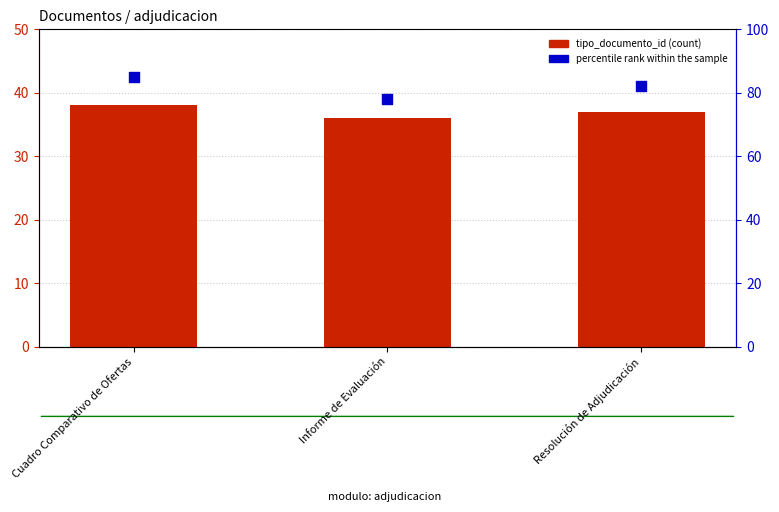

Which series contains the highest Y value?

percentile rank within the sample